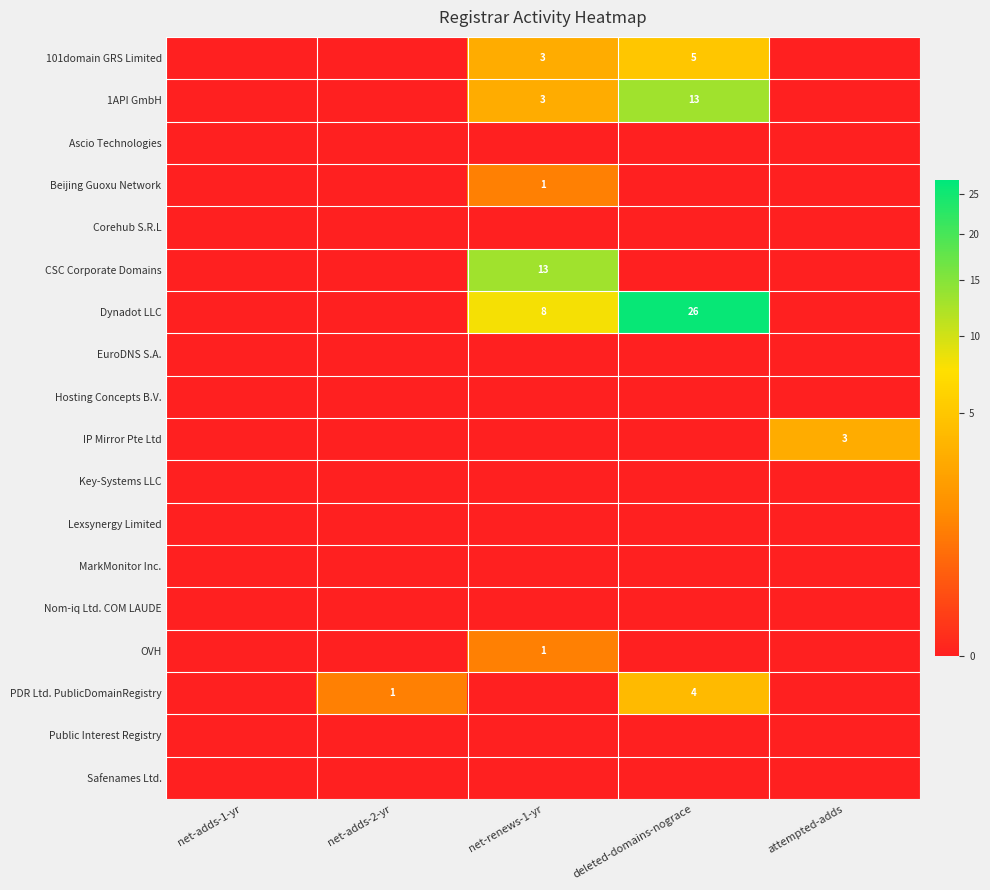

The value of CSC Corporate Domains at net-adds-2-yr is 0. True or false?

True